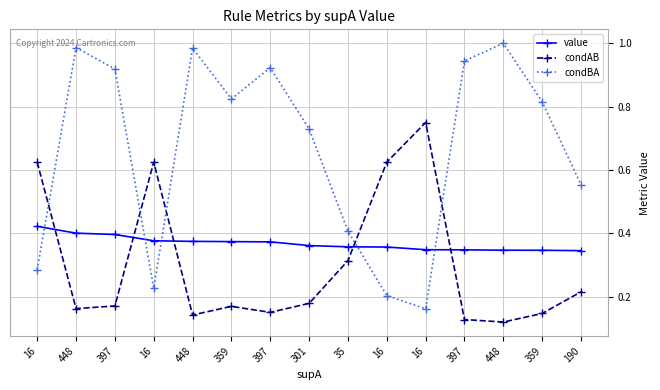

At how many categories does at least one series exceed 0?

15